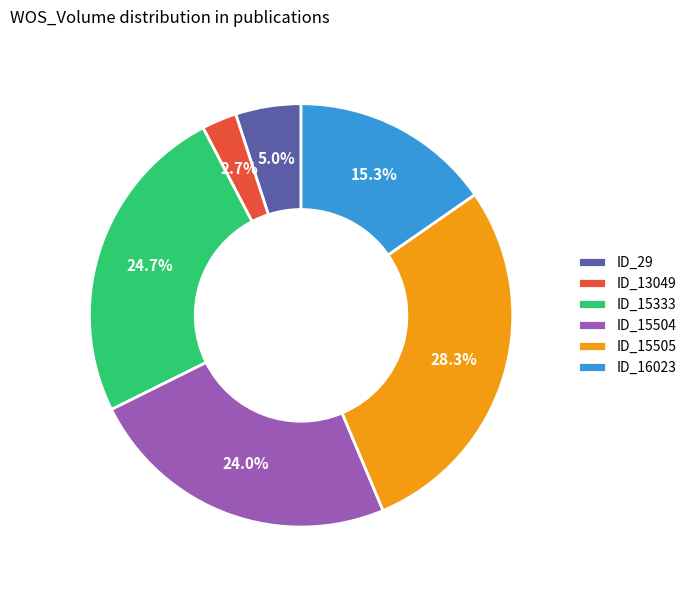

Combined, do ID_16023 and ID_15505 account for over 50%?

No